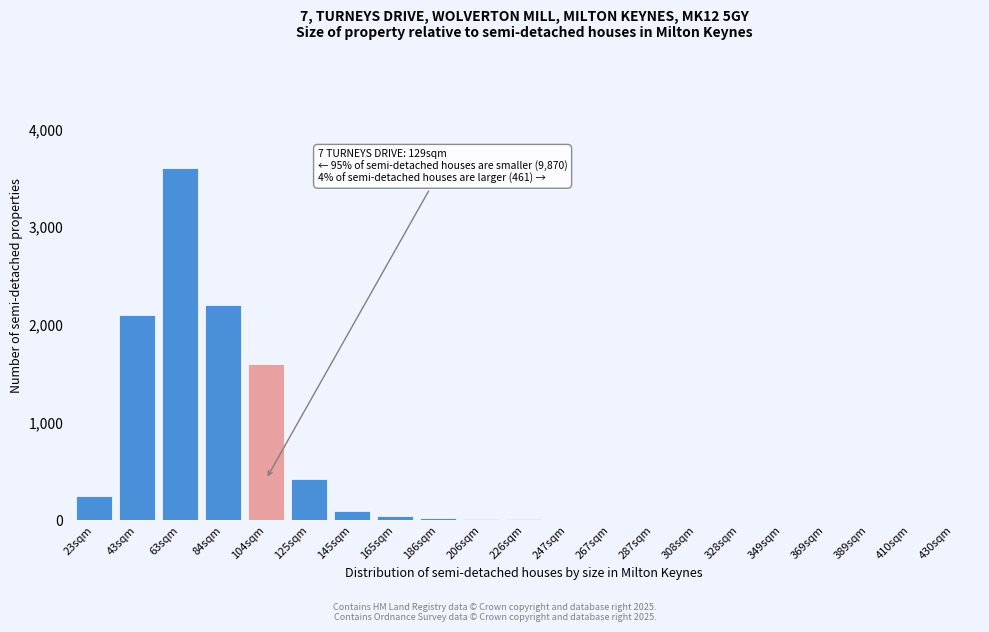

True or false: the data shows 810 at 104sqm.

False